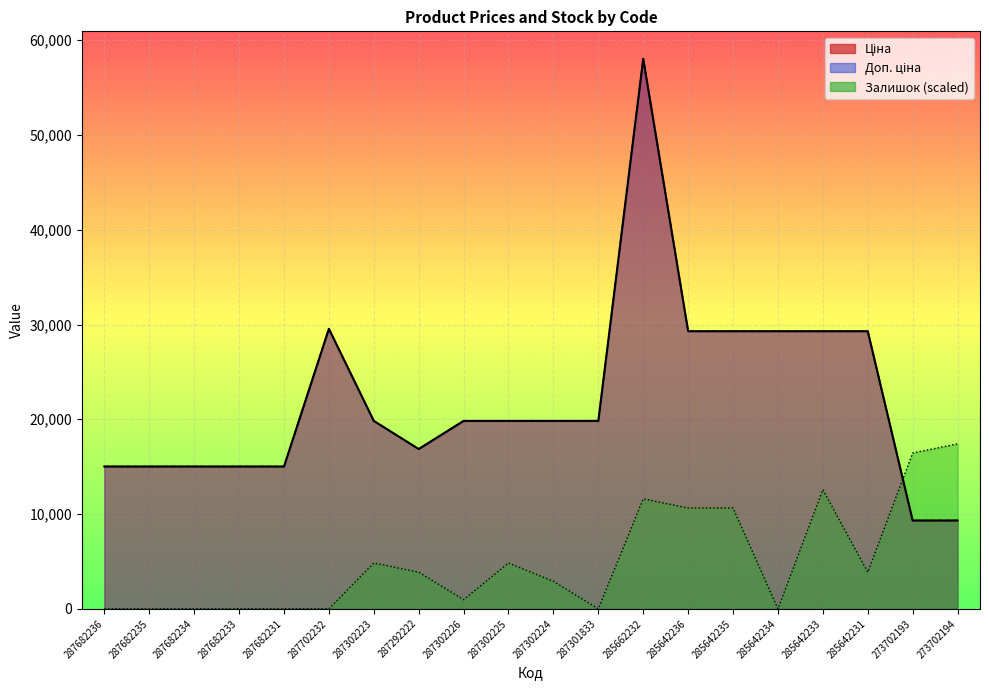

At which category does the chart reach its minimum across all series?

287682236